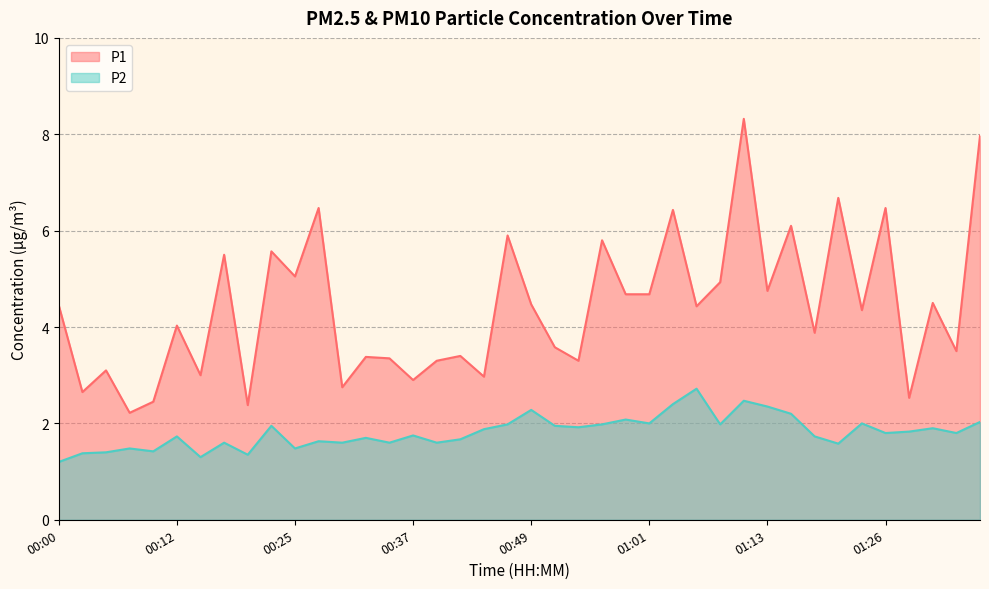

How many lines are shown in the chart?

2